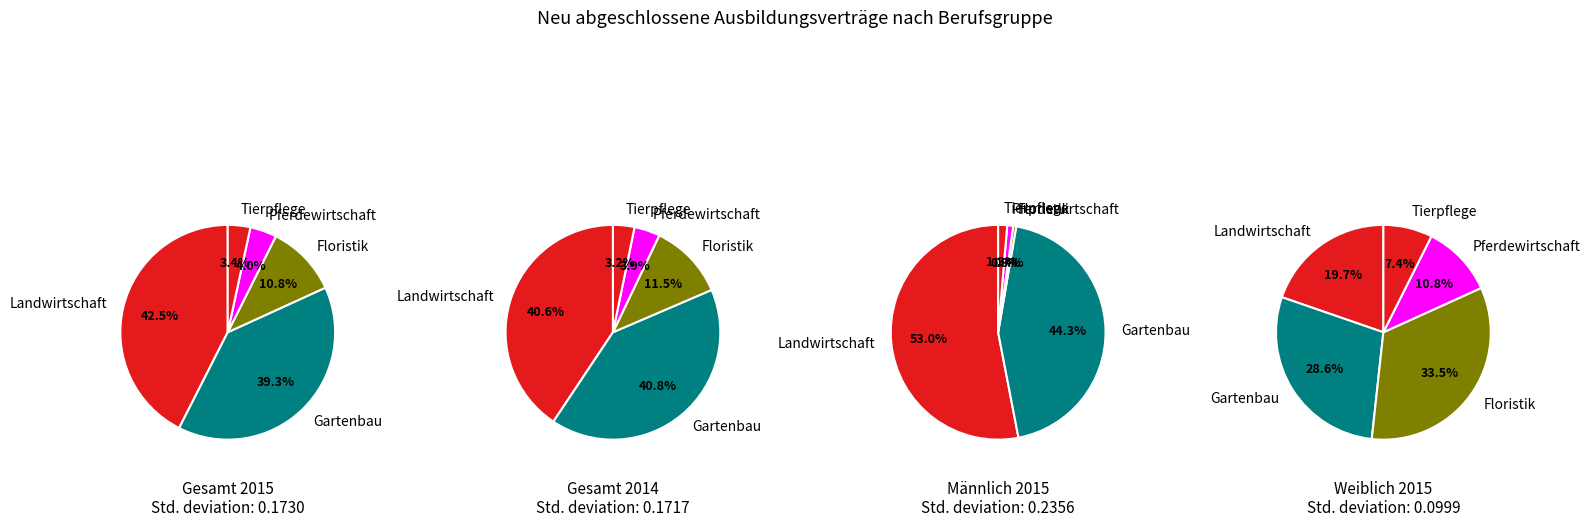

Does Fischwirtschaft account for over 50% of the chart?

No